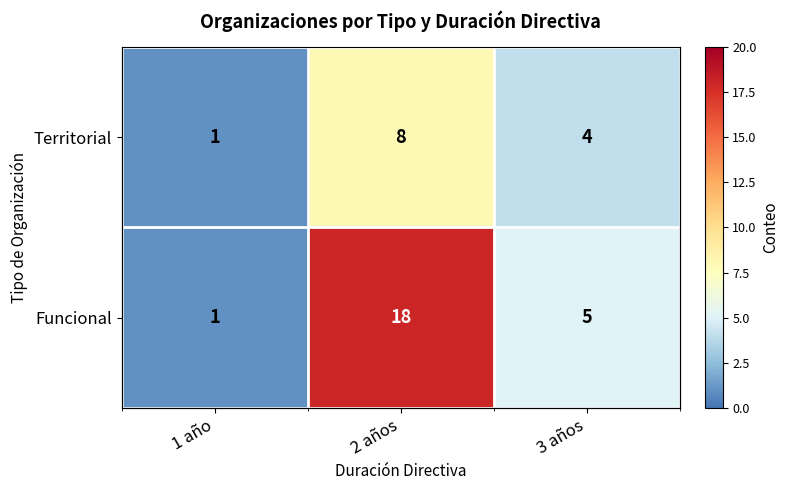

What is the average value of the Funcional series?

8